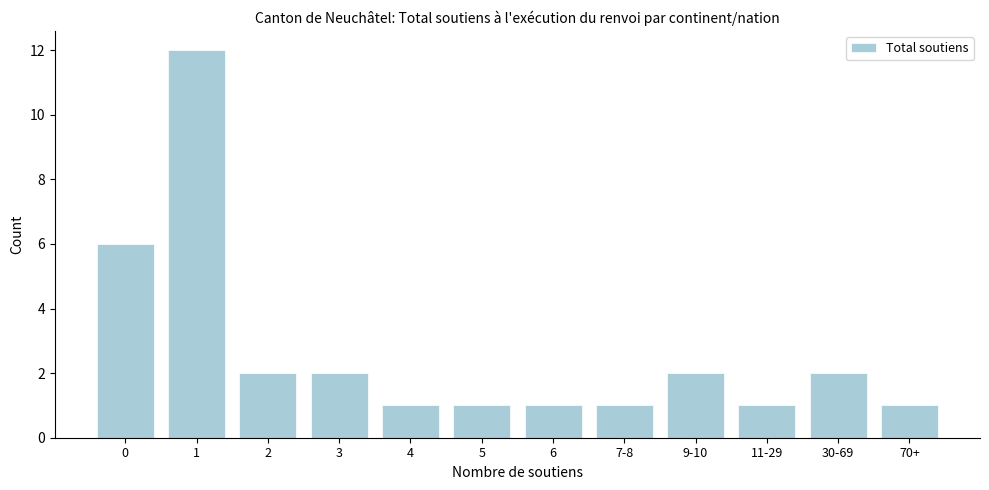

Reading left to right, list all the values displayed in this chart.

0=6	1=12	2=2	3=2	4=1	5=1	6=1	7-8=1	9-10=2	11-29=1	30-69=2	70+=1